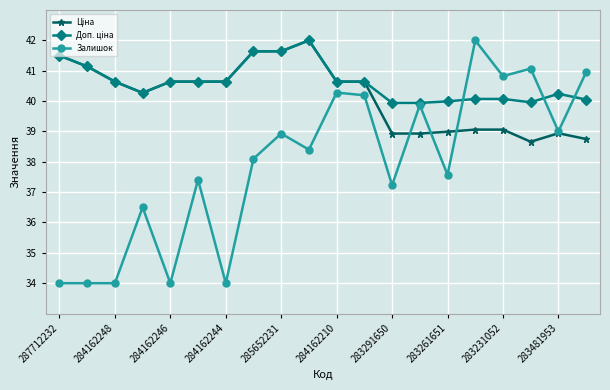

Which series has the widest spread of values?

Залишок